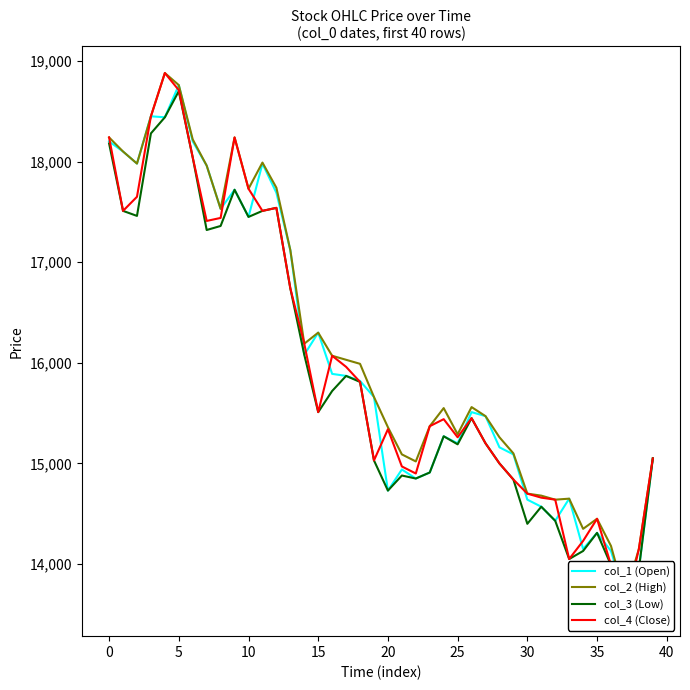

Is the value of col_2 (High) at 34 greater than the value of col_1 (Open) at 21?

No